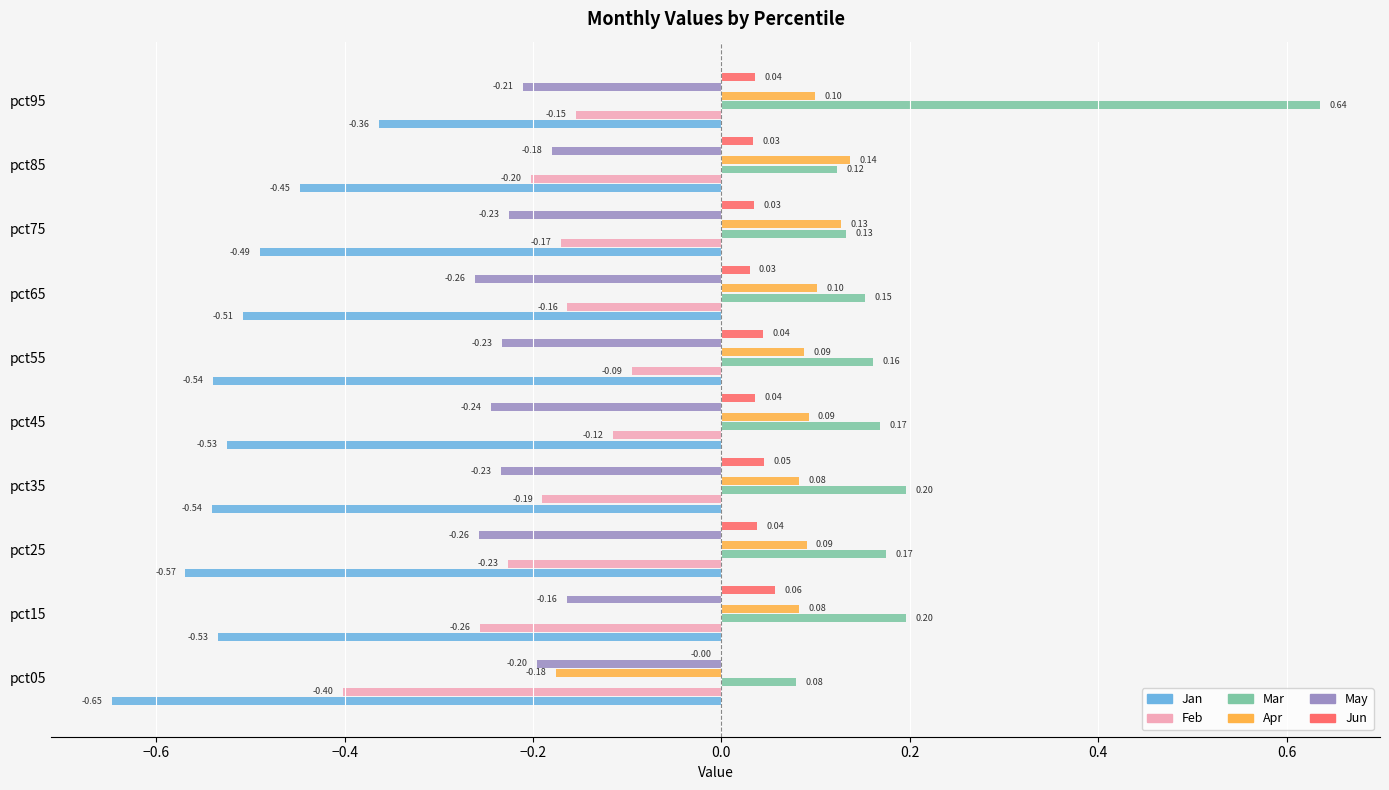

Which series changed the most between pct75 and pct85?

May